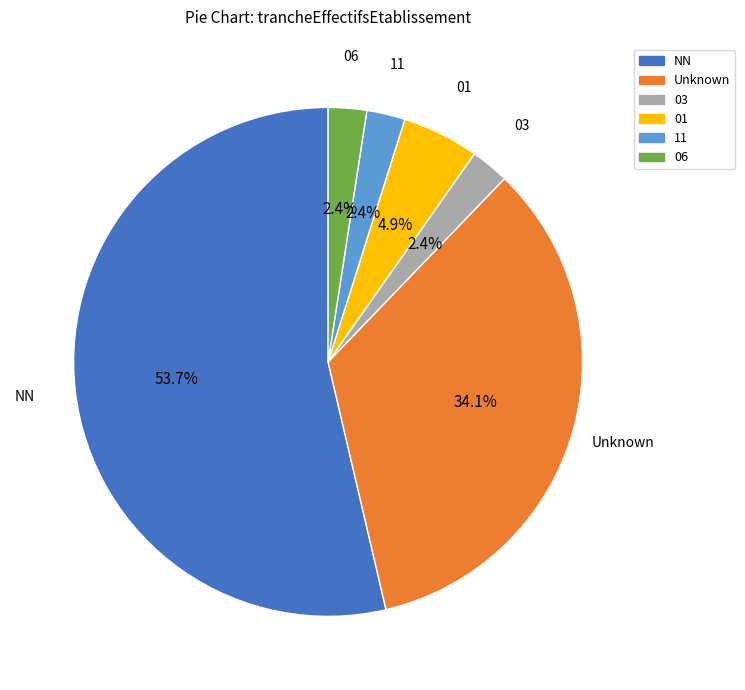

Count the number of slices in the pie.

6